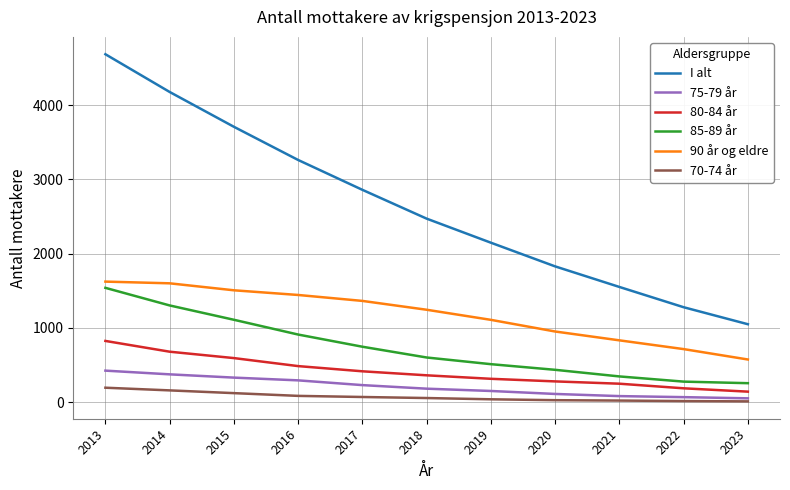

What is the sum of all 80-84 år values?

4536